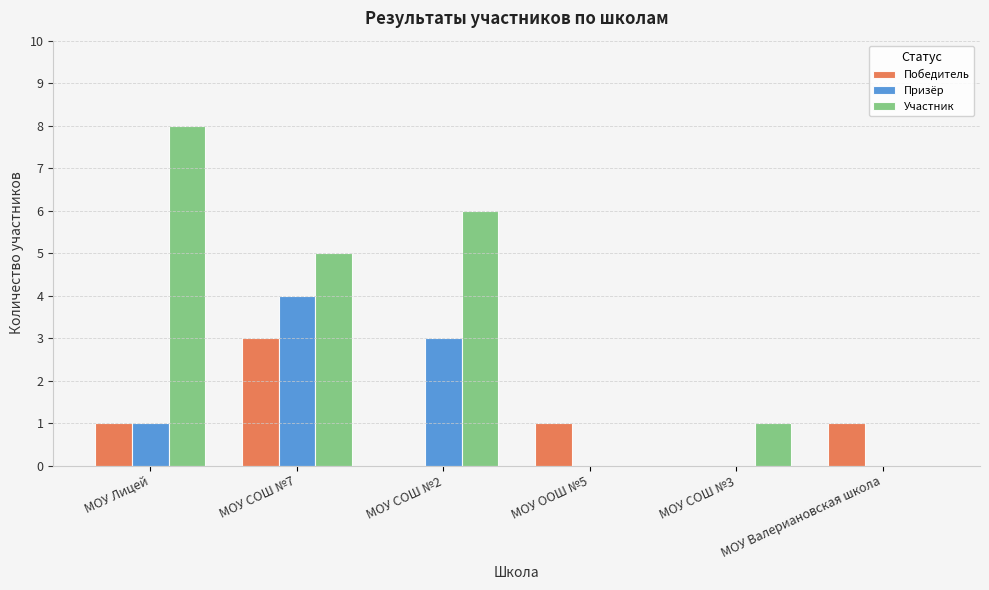

Which series changed the most between МОУ СОШ №2 and МОУ СОШ №3?

Участник